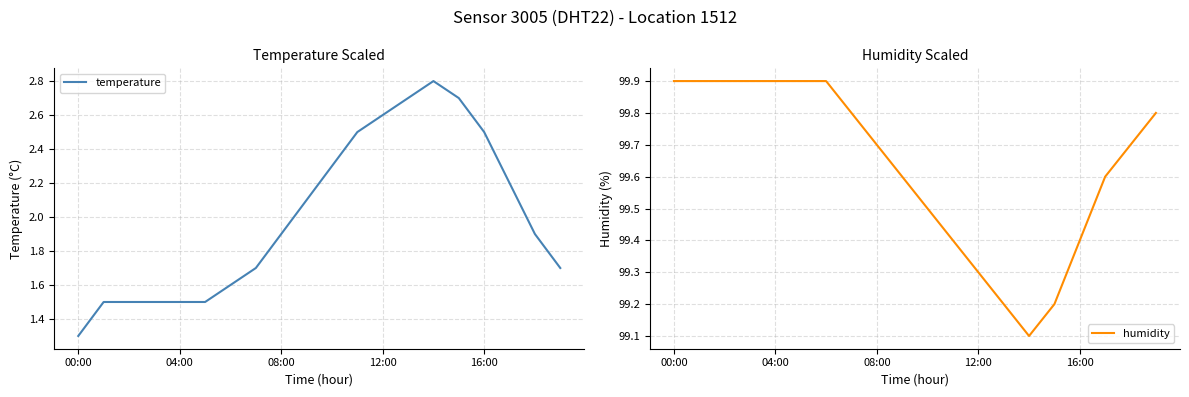

What is the highest value of the temperature series?

2.8